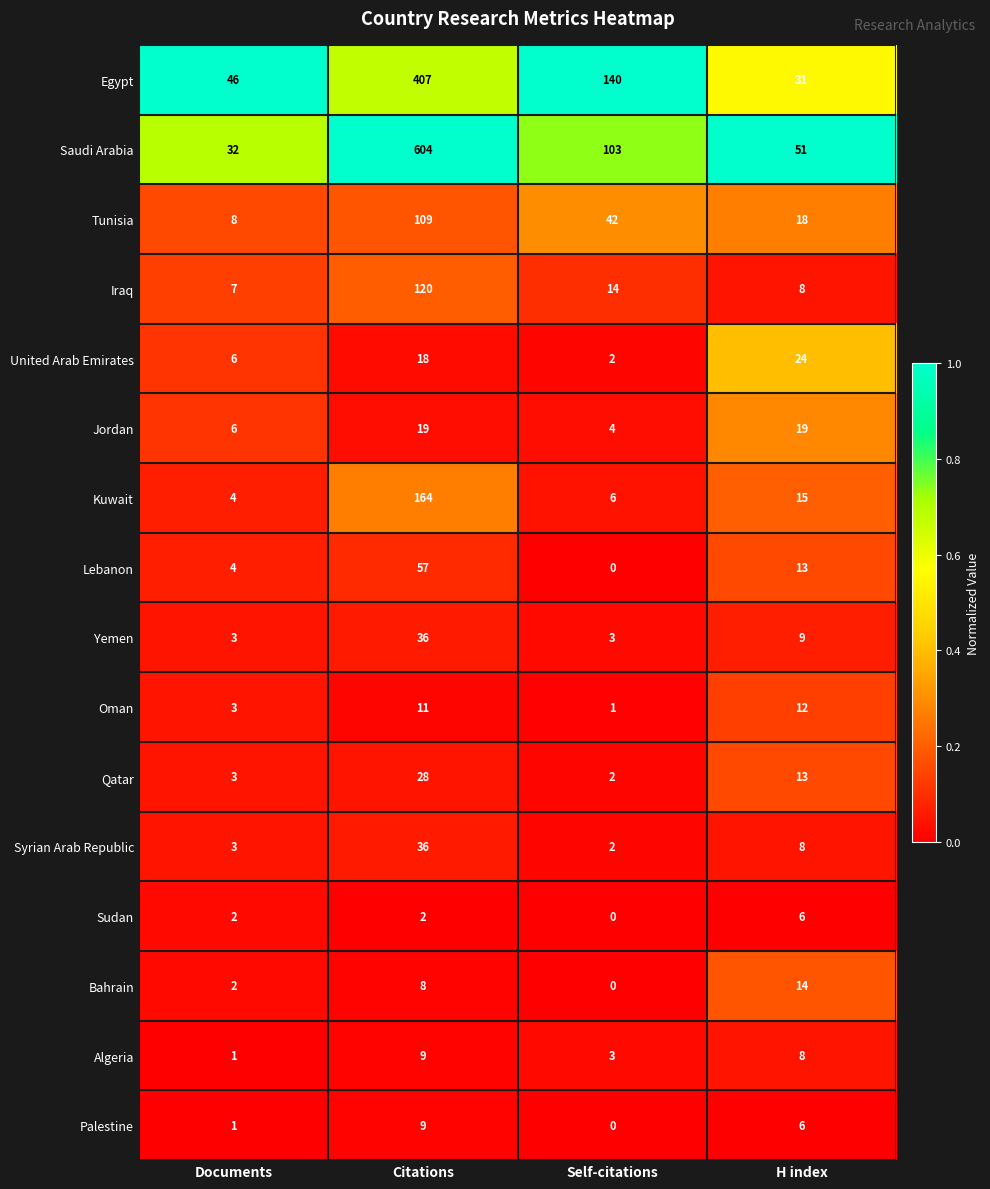

What is the difference between the maximum and minimum values in the Qatar series?

26